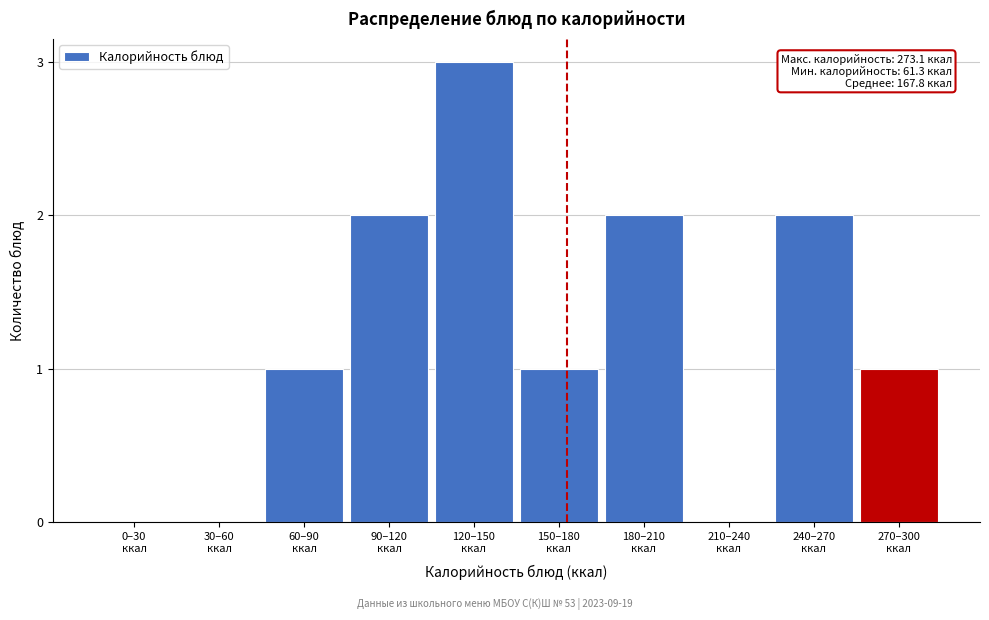

What is the sum of all values?

12